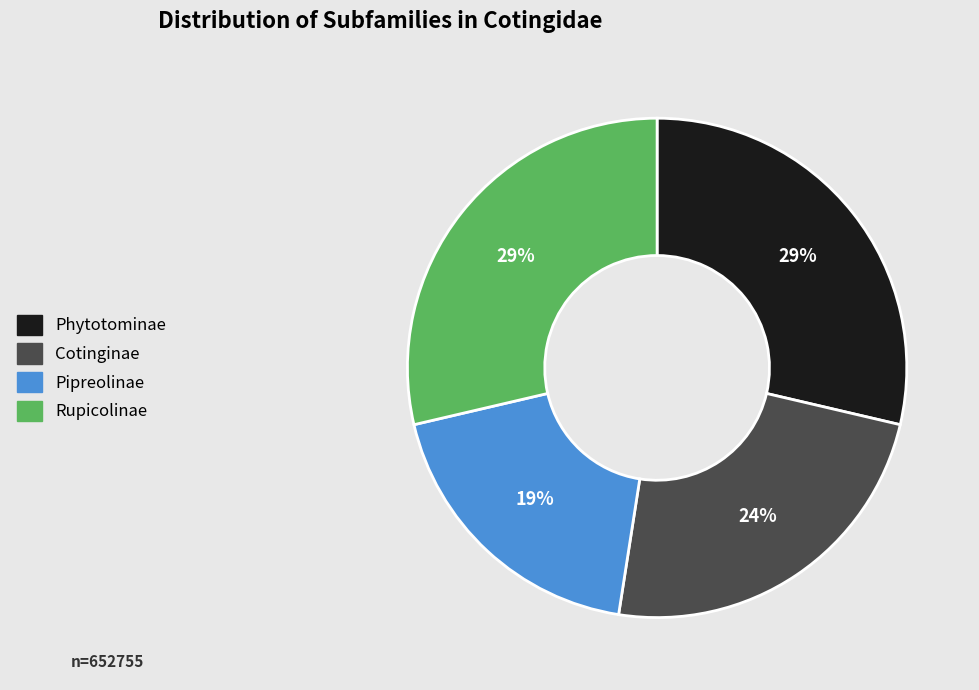

To the nearest percent, what is the average slice percentage?

25%